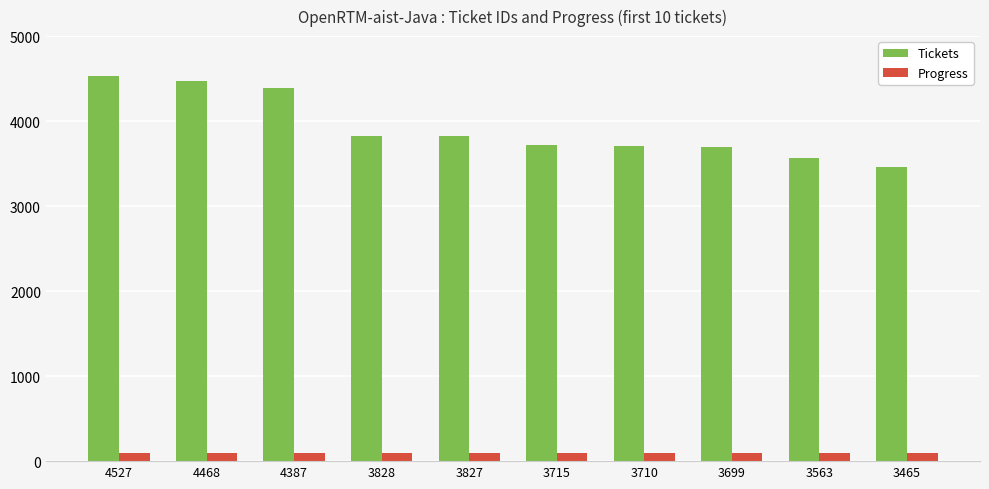

Which series has the widest spread of values?

Tickets